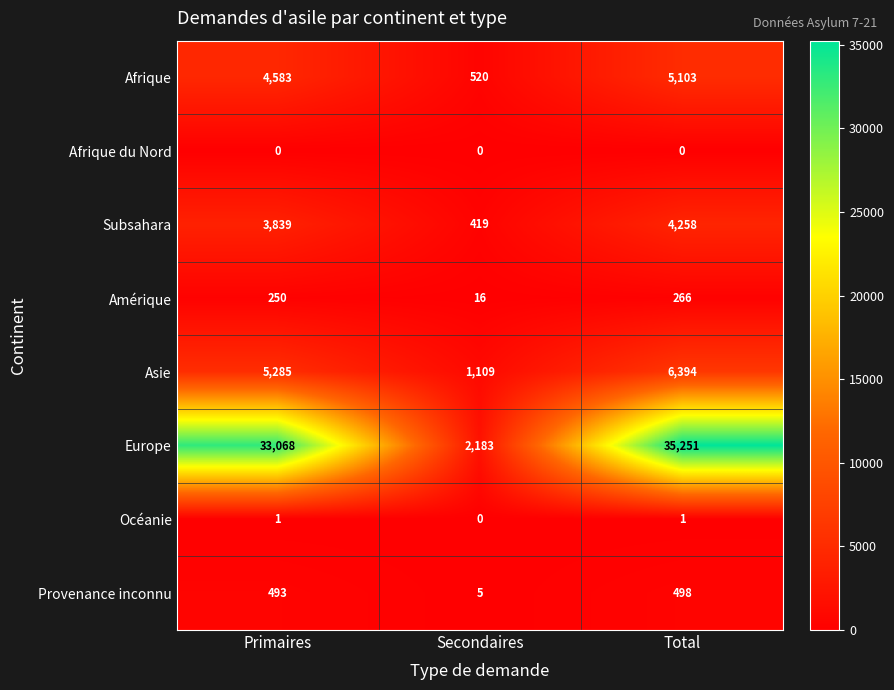

The Amérique series shows 16 at Secondaires. True or false?

True